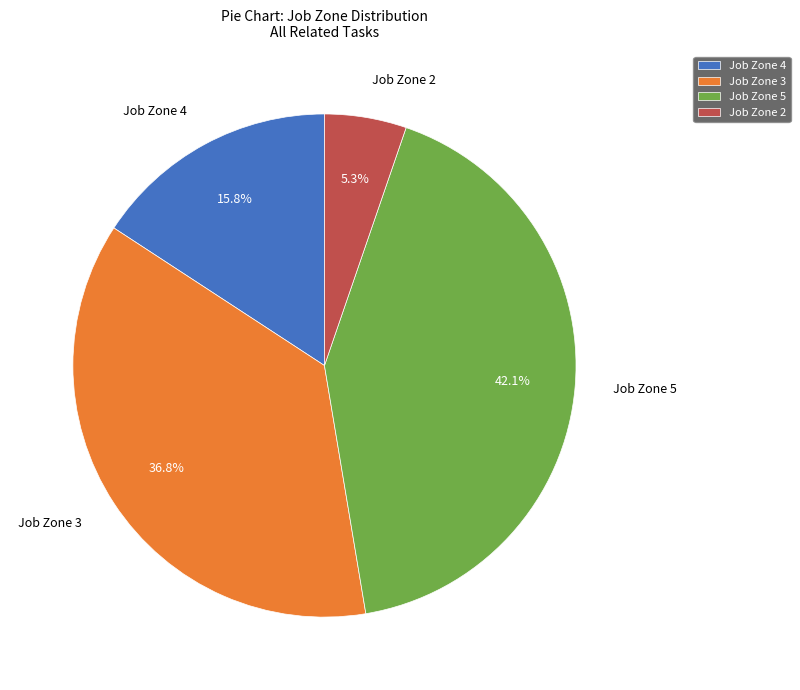

Rank the categories by value from lowest to highest.

Job Zone 2, Job Zone 4, Job Zone 3, Job Zone 5